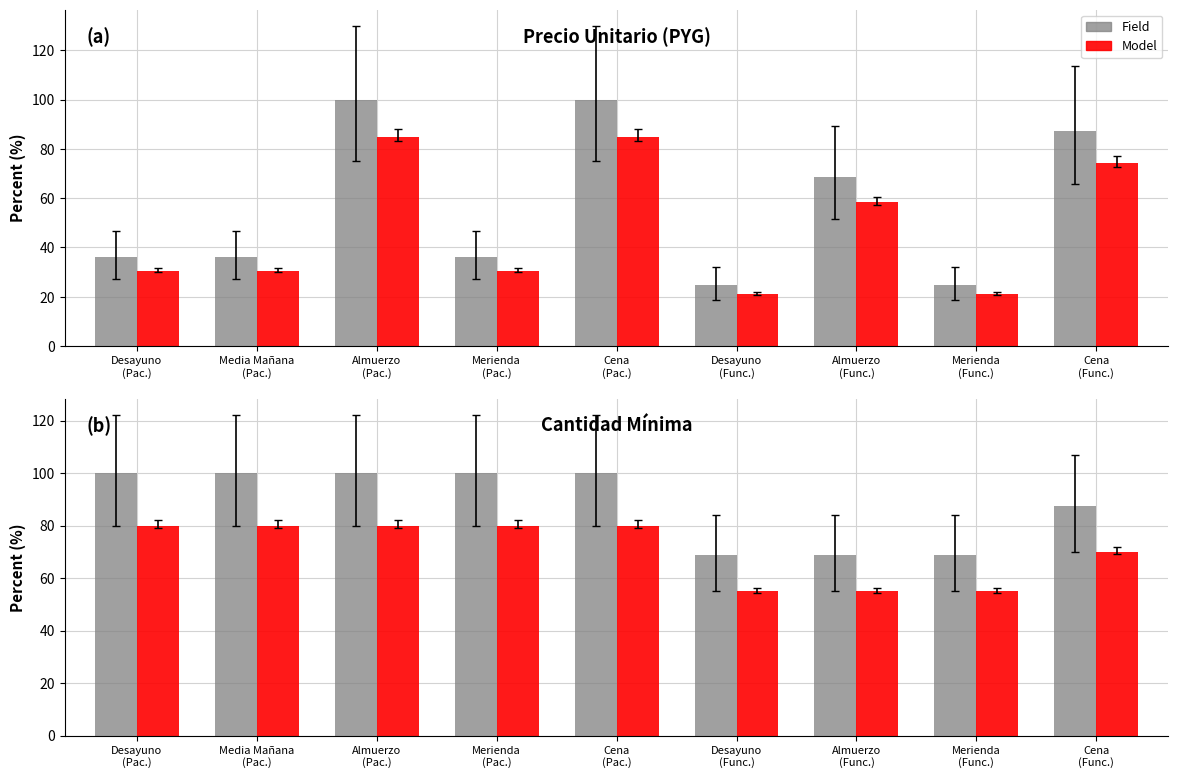

Is it true that precio_ref equals 120.8 at Cena
(Pac.)?

False